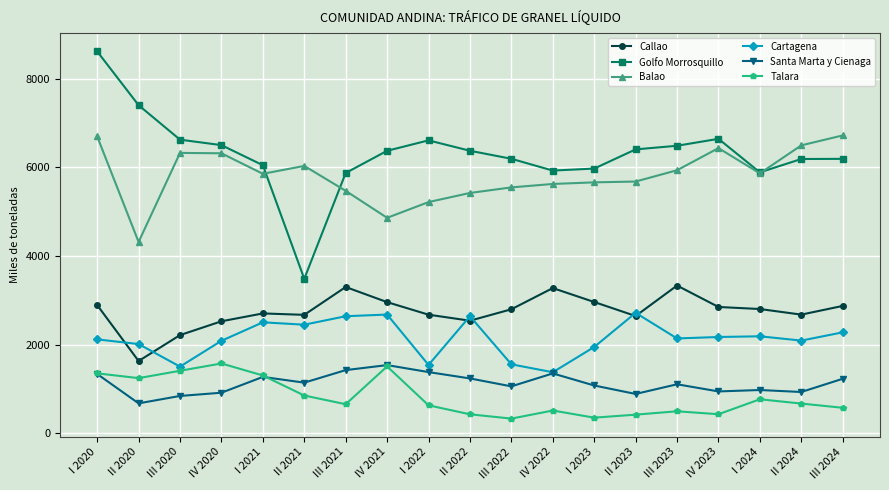

What is the value of the Balao point at the 1st from the left?

6695.7